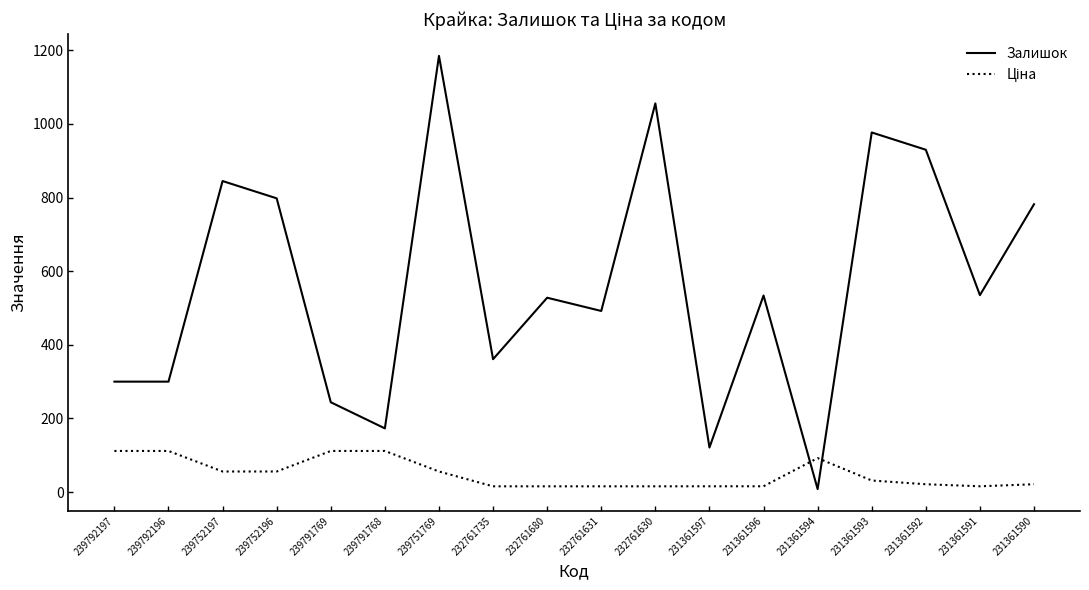

The Залишок series shows 845.0 at 239752197. True or false?

True